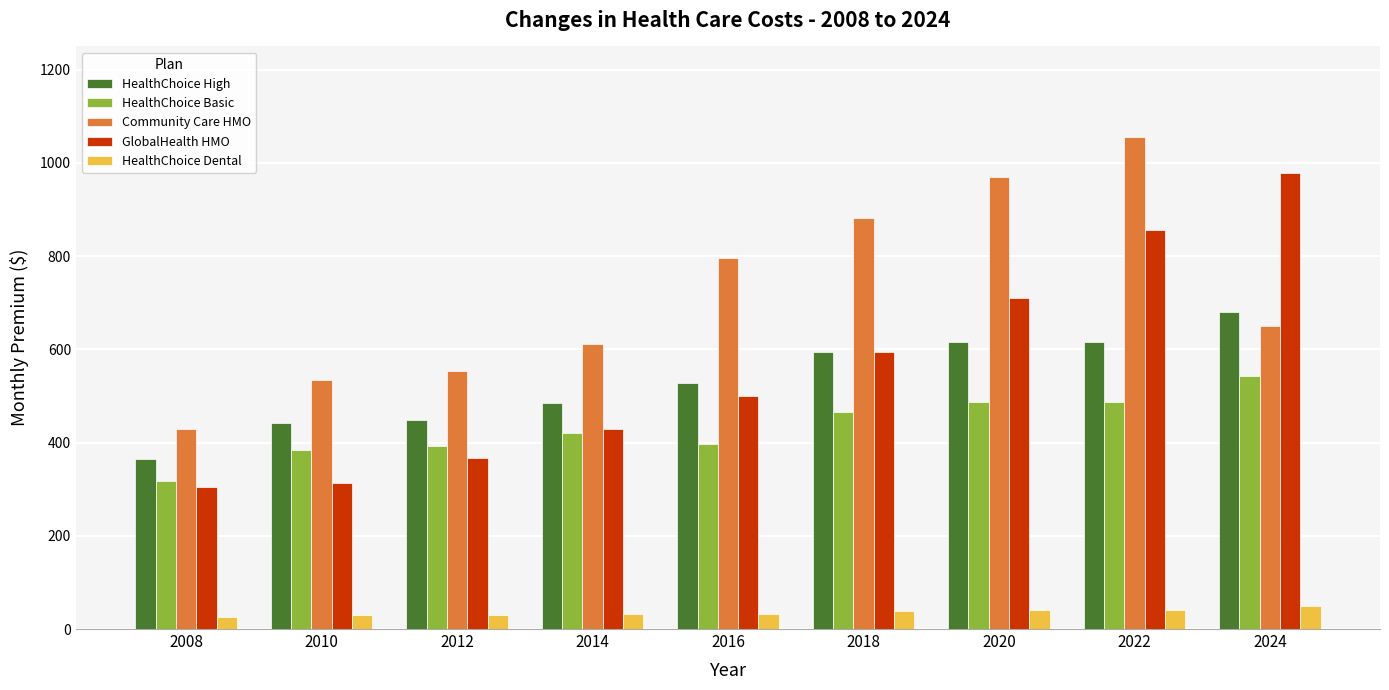

The value of HealthChoice High at 2010 is 260.1. True or false?

False